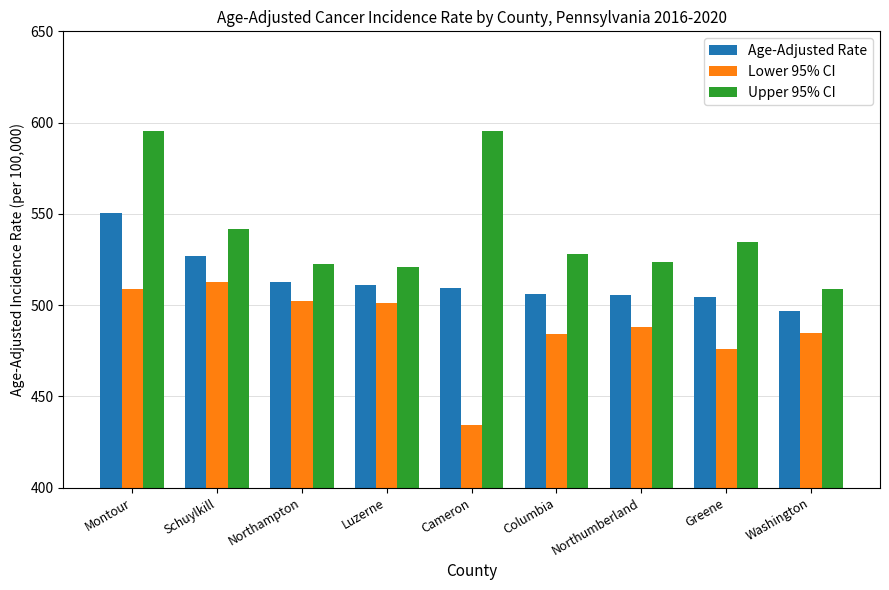

At how many categories does at least one series exceed 461?

9